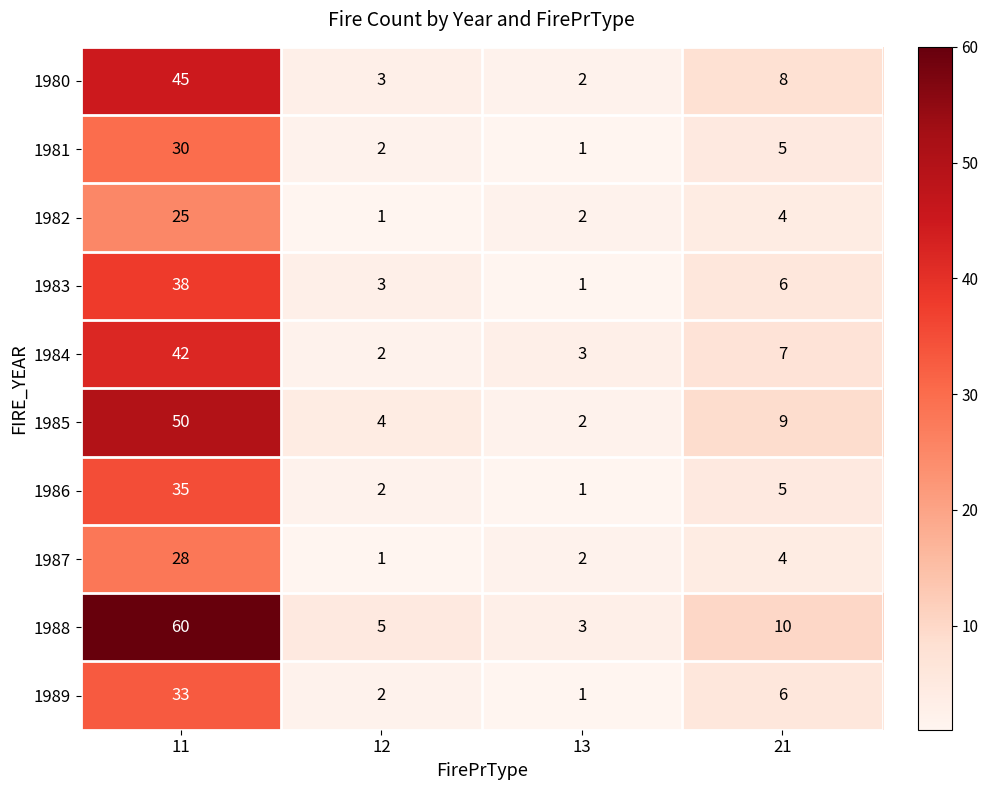

What is the difference between the maximum and minimum values in the 1986 series?

34